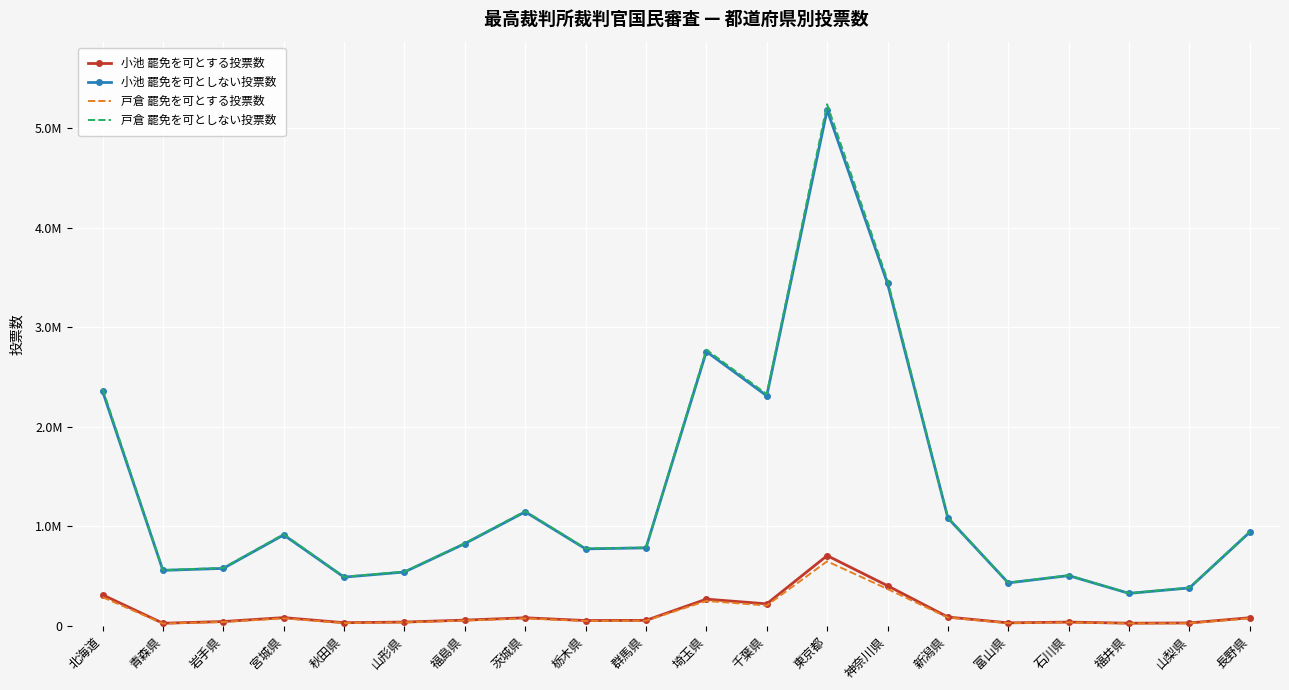

What are all the series names shown in the legend?

小池 罷免を可とする投票数, 小池 罷免を可としない投票数, 戸倉 罷免を可とする投票数, 戸倉 罷免を可としない投票数